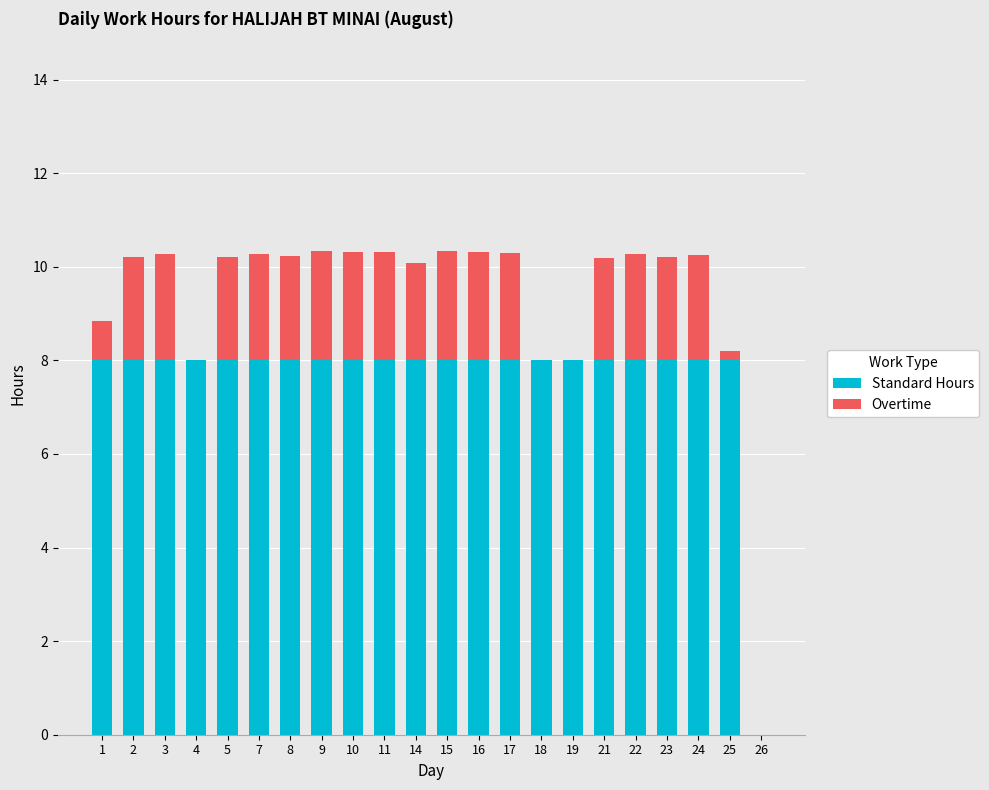

What is the total value across all series at 22?

10.3